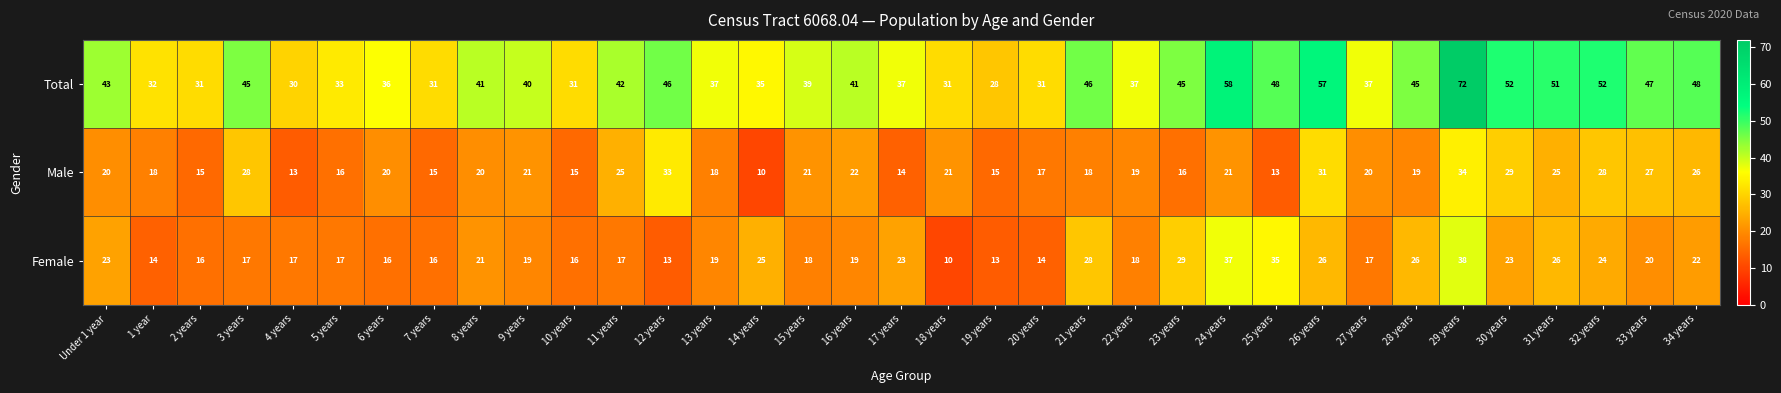

What is the total value across all series at 13 years?

74